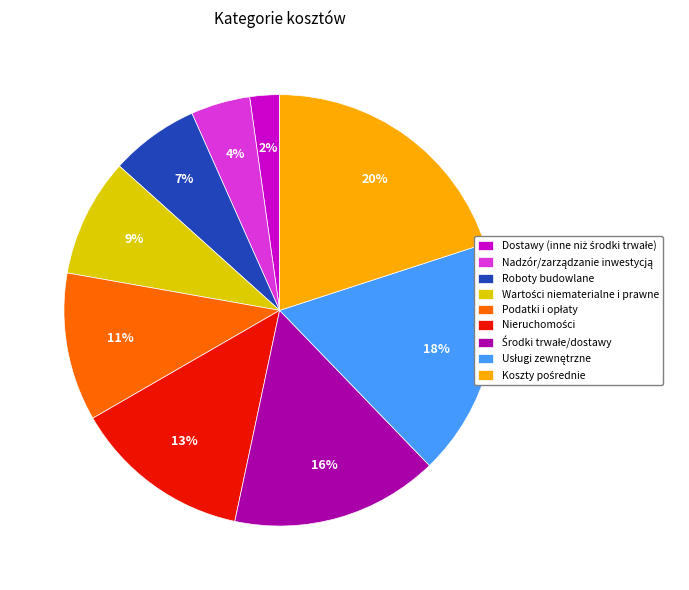

To the nearest percent, what portion does Roboty budowlane represent?

7%